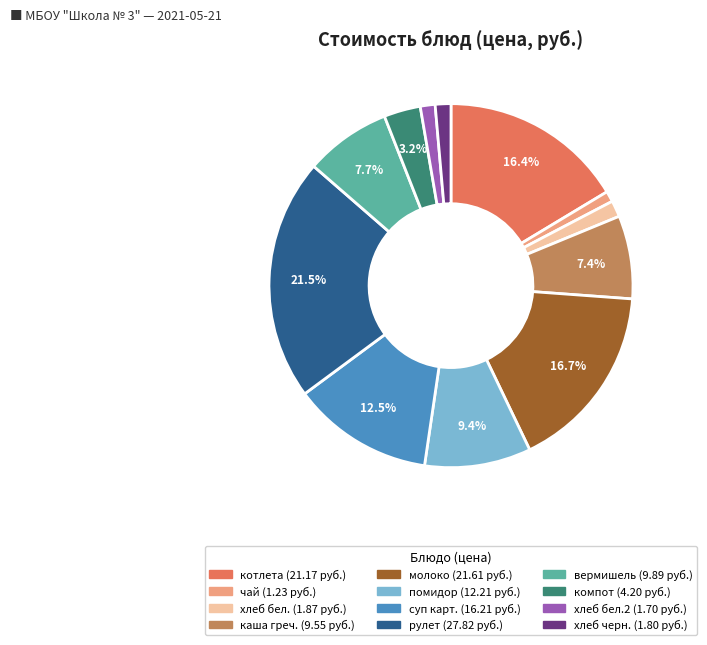

Does any single category account for the majority?

No